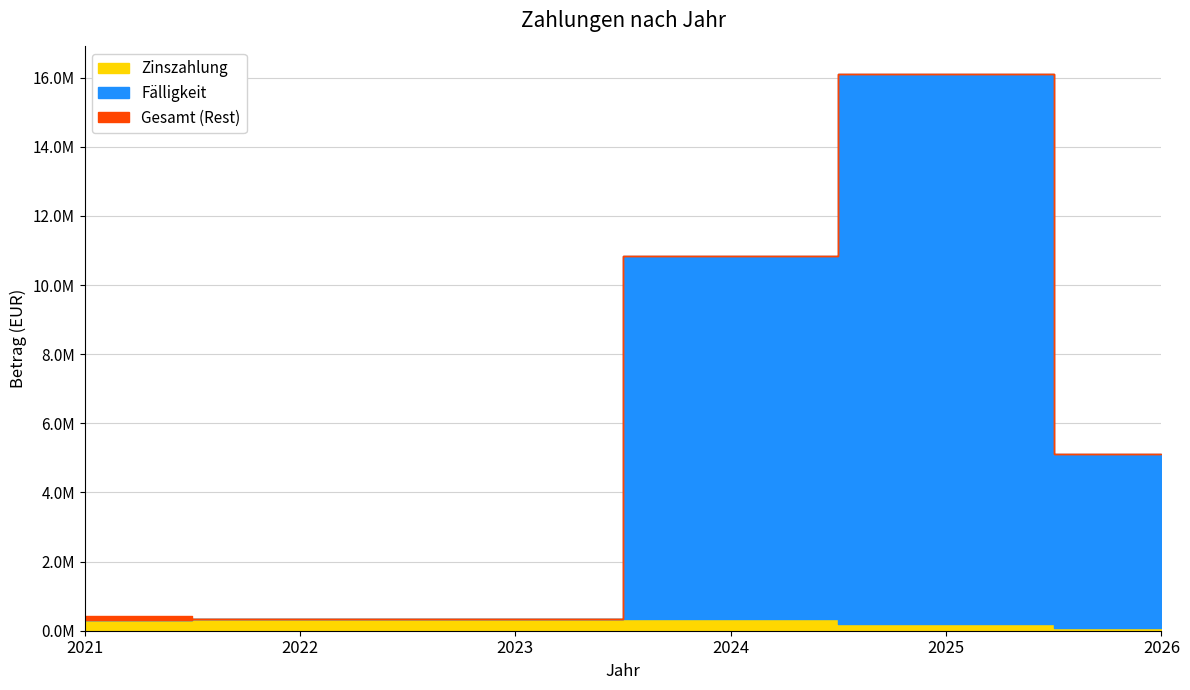

Which has a higher value, 2025 or 2021?

2021